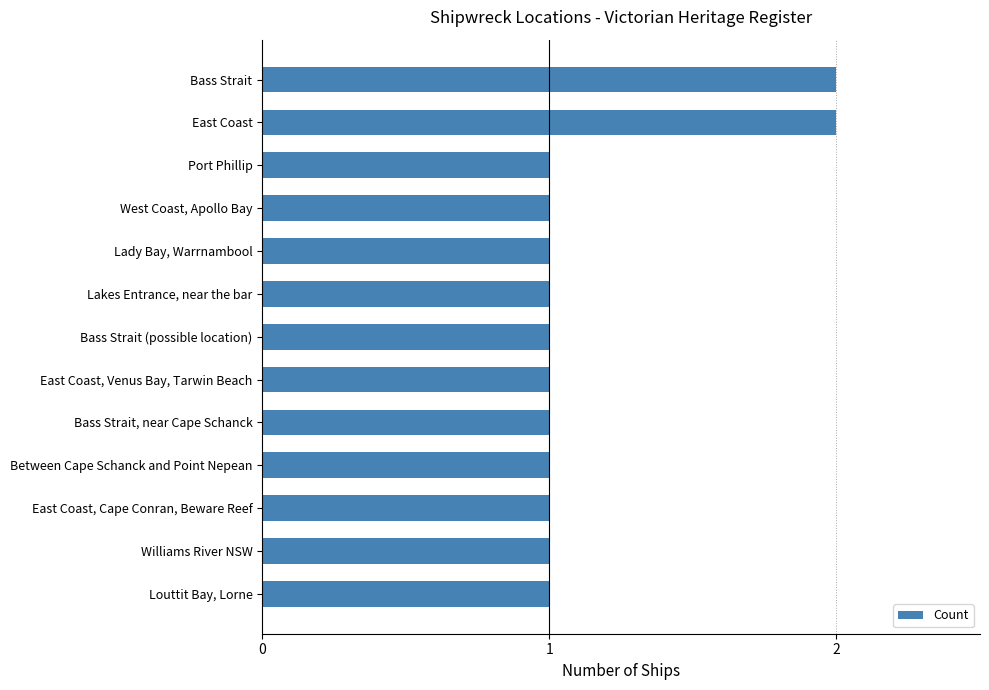

What is the value of the 11th bar from the top?

1